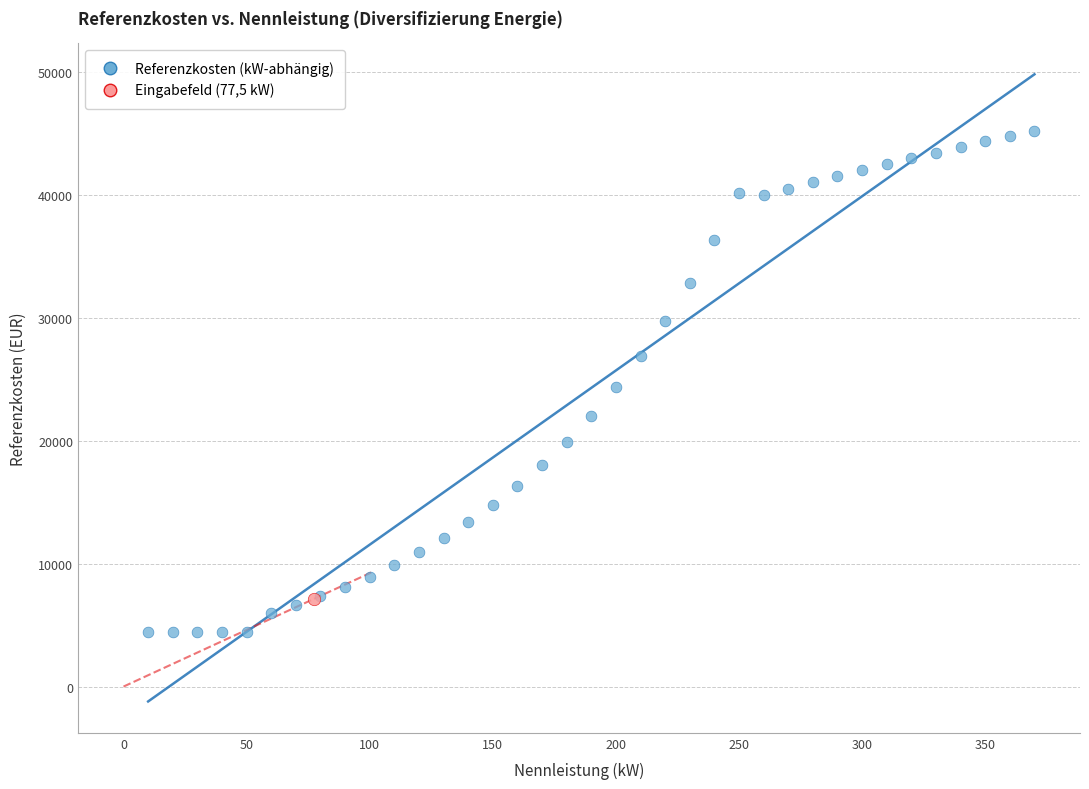

What are all the series names shown in the legend?

Referenzkosten (kW-abhängig), Eingabefeld (77,5 kW)